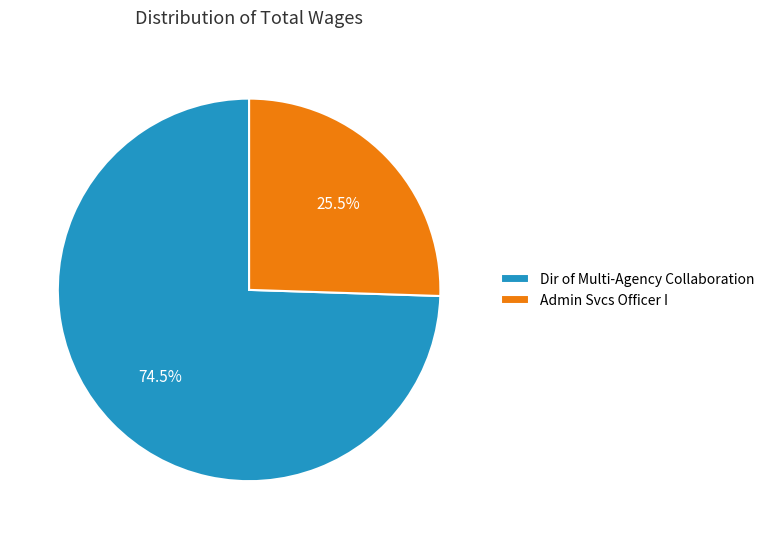

How many slices are in this pie chart?

2